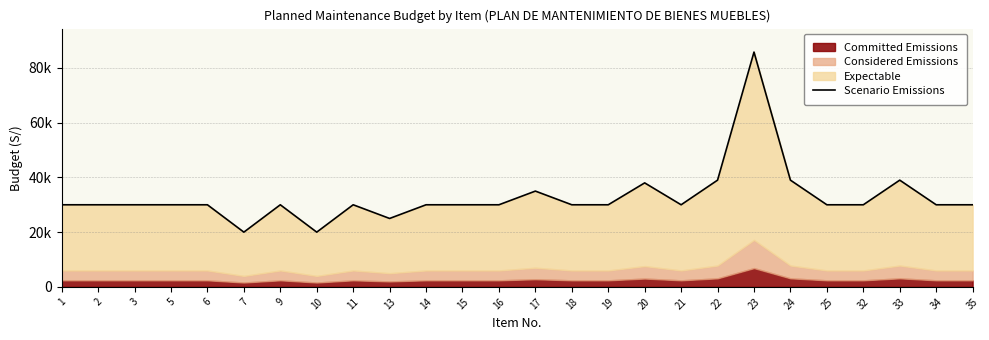

How many lines are shown in the chart?

1